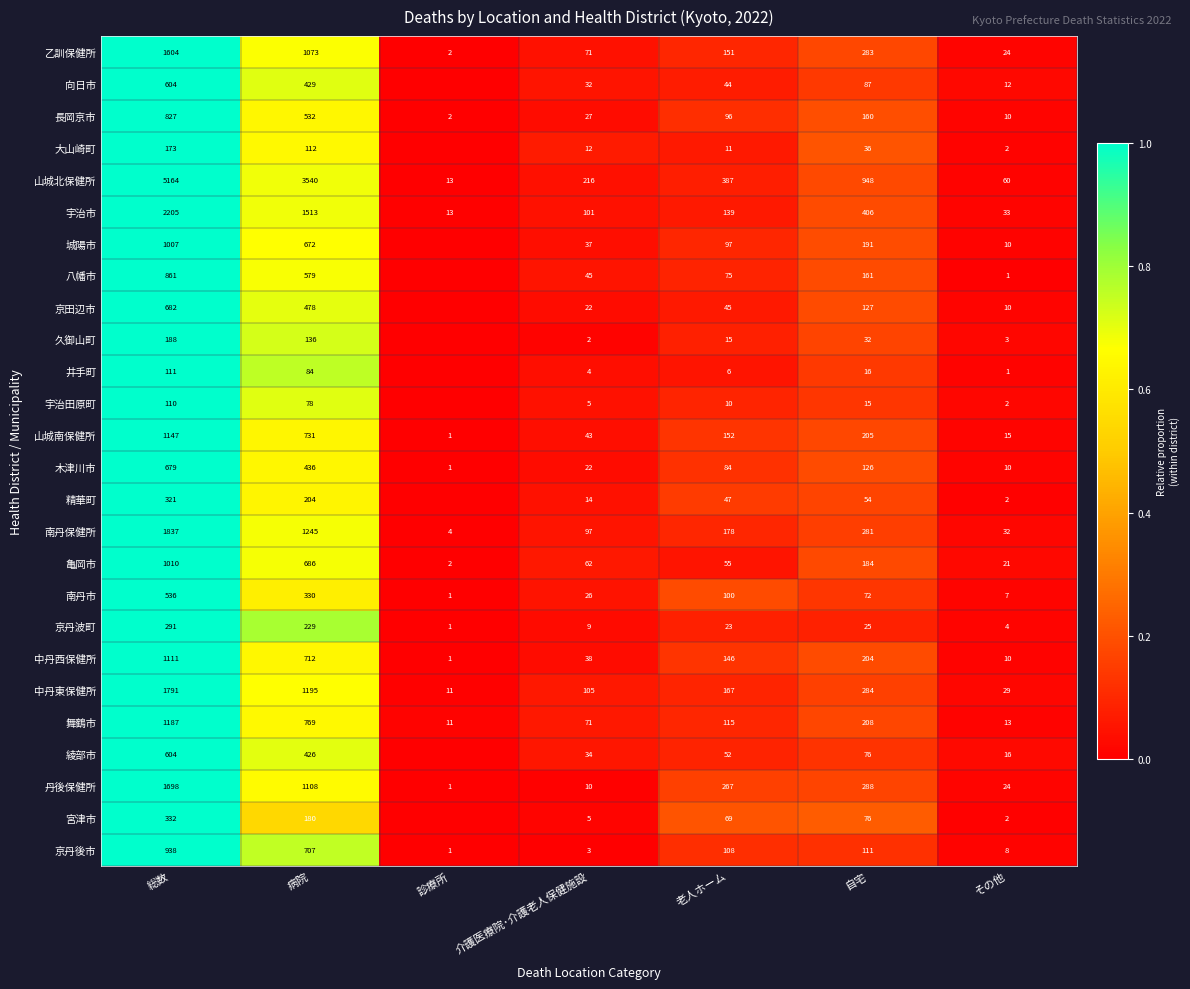

Rank the series at 病院 from highest to lowest value.

山城北保健所, 宇治市, 南丹保健所, 中丹東保健所, 丹後保健所, 乙訓保健所, 舞鶴市, 山城南保健所, 中丹西保健所, 京丹後市, 亀岡市, 城陽市, 八幡市, 長岡京市, 京田辺市, 木津川市, 向日市, 綾部市, 南丹市, 京丹波町, 精華町, 宮津市, 久御山町, 大山崎町, 井手町, 宇治田原町